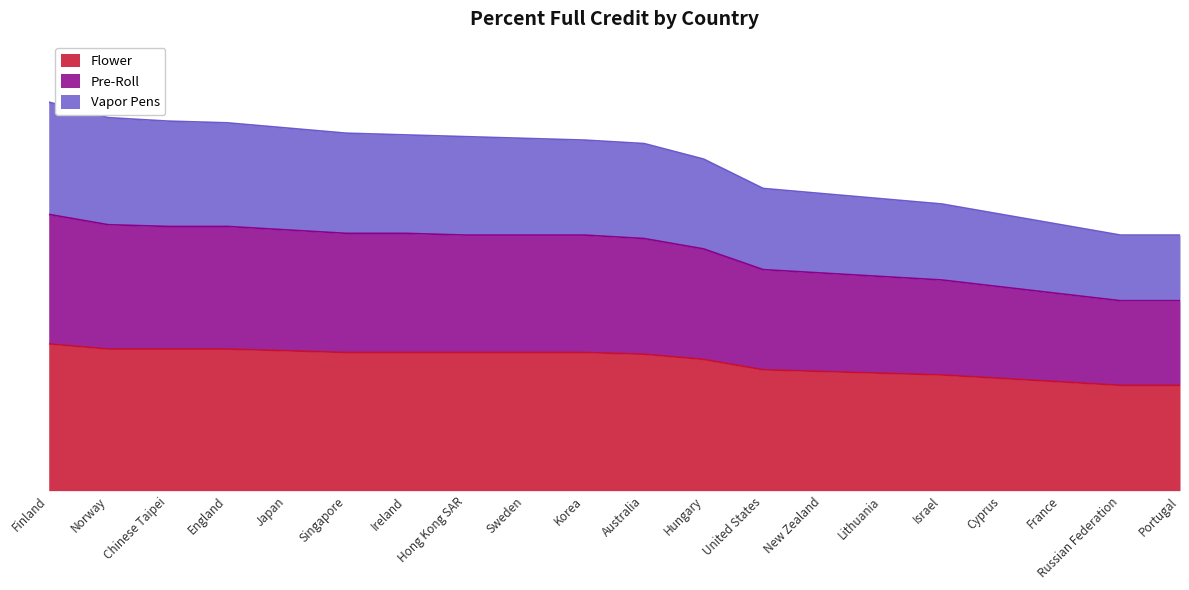

Which series has the widest spread of values?

Pre-Roll